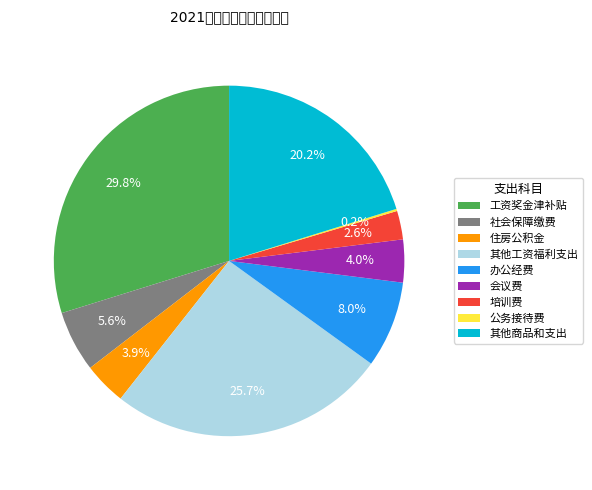

Does 工资奖金津补贴 represent more than half of the total?

No